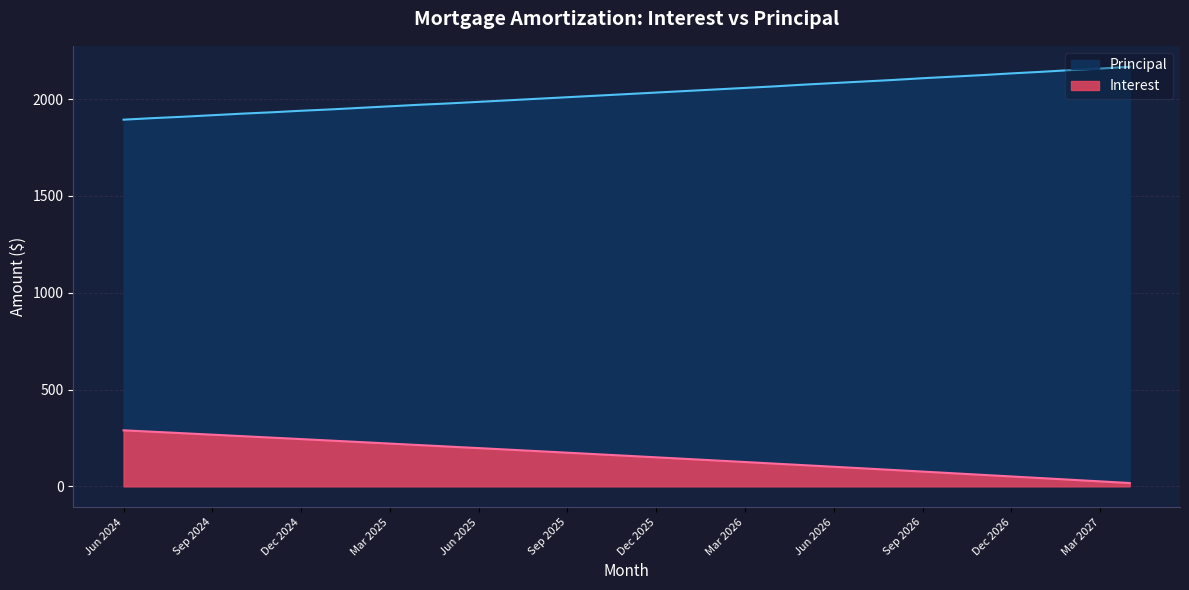

The Principal series shows 2911.4 at Aug 2025. True or false?

False